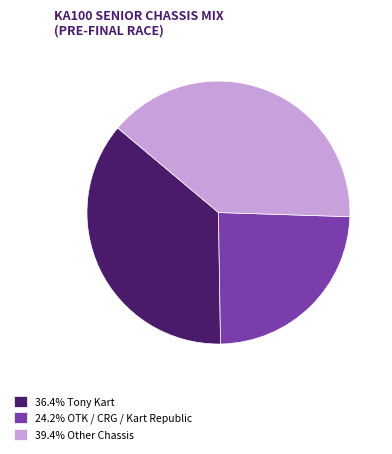

Is the sum of 39.4% Other Chassis and 36.4% Tony Kart greater than half?

Yes